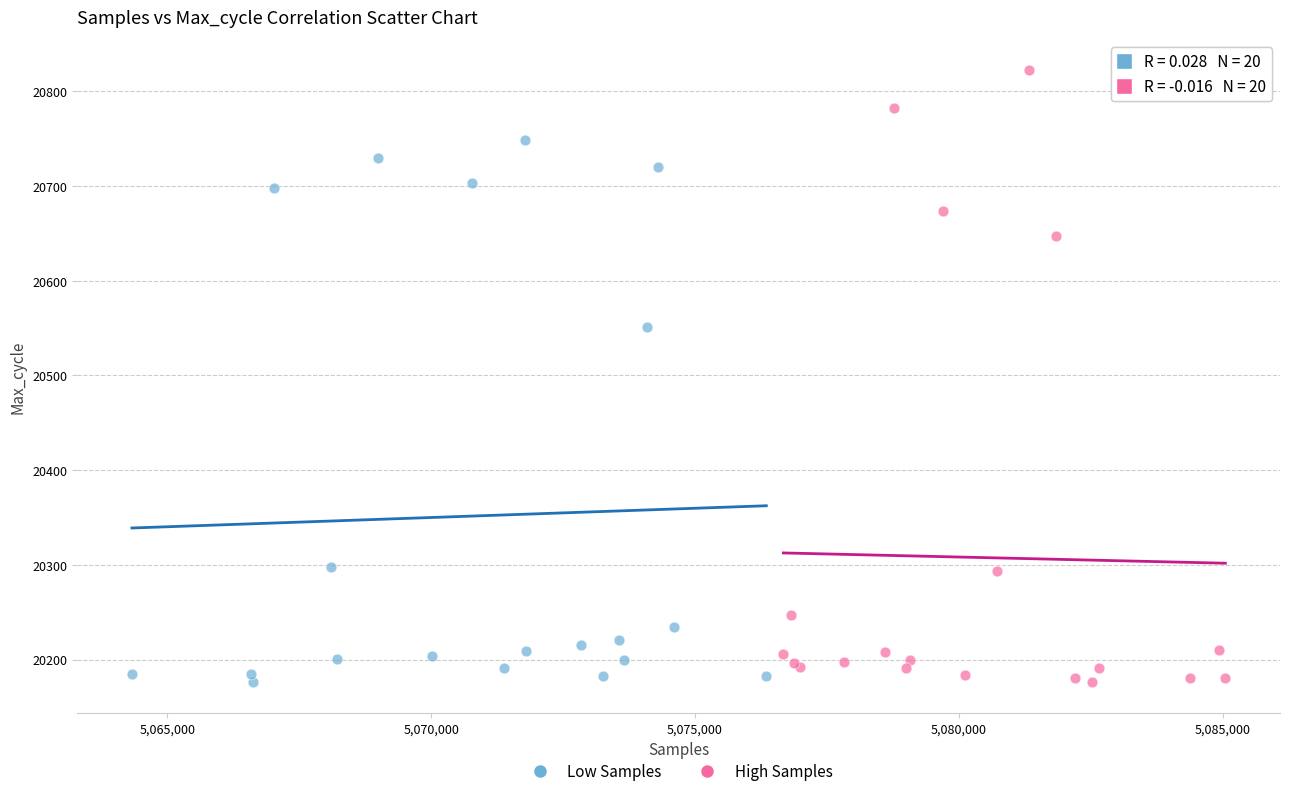

Which series reaches the maximum Y coordinate?

High Samples